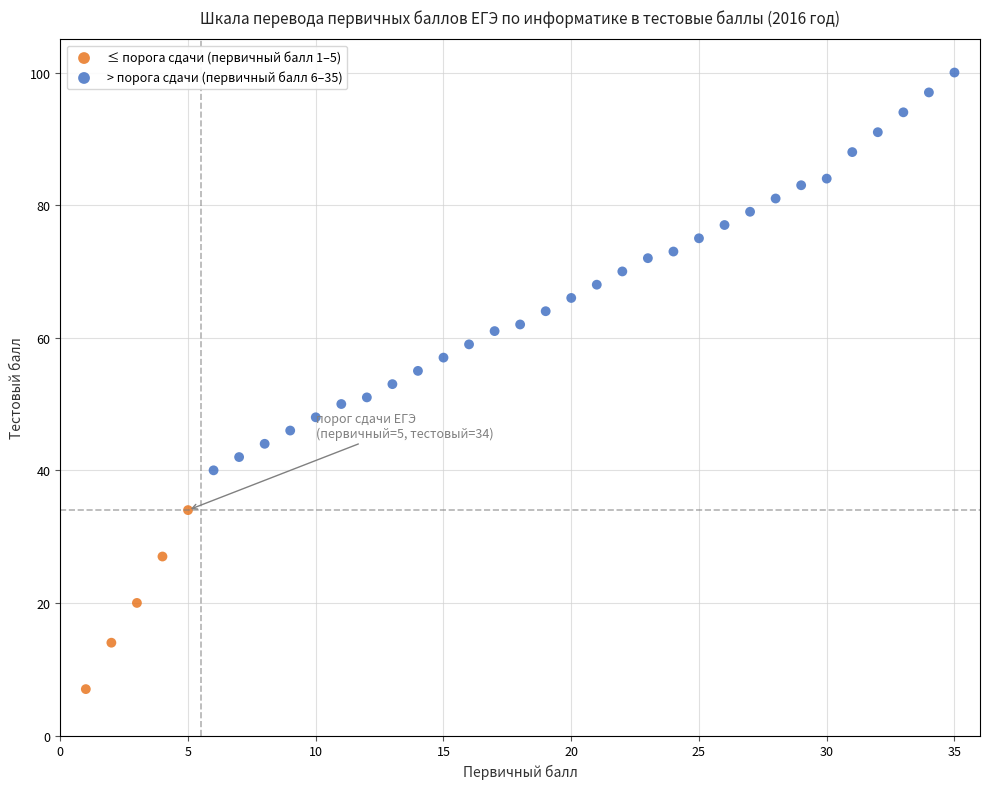

Which series has the widest spread of Y values?

> порога сдачи (первичный балл 6–35)